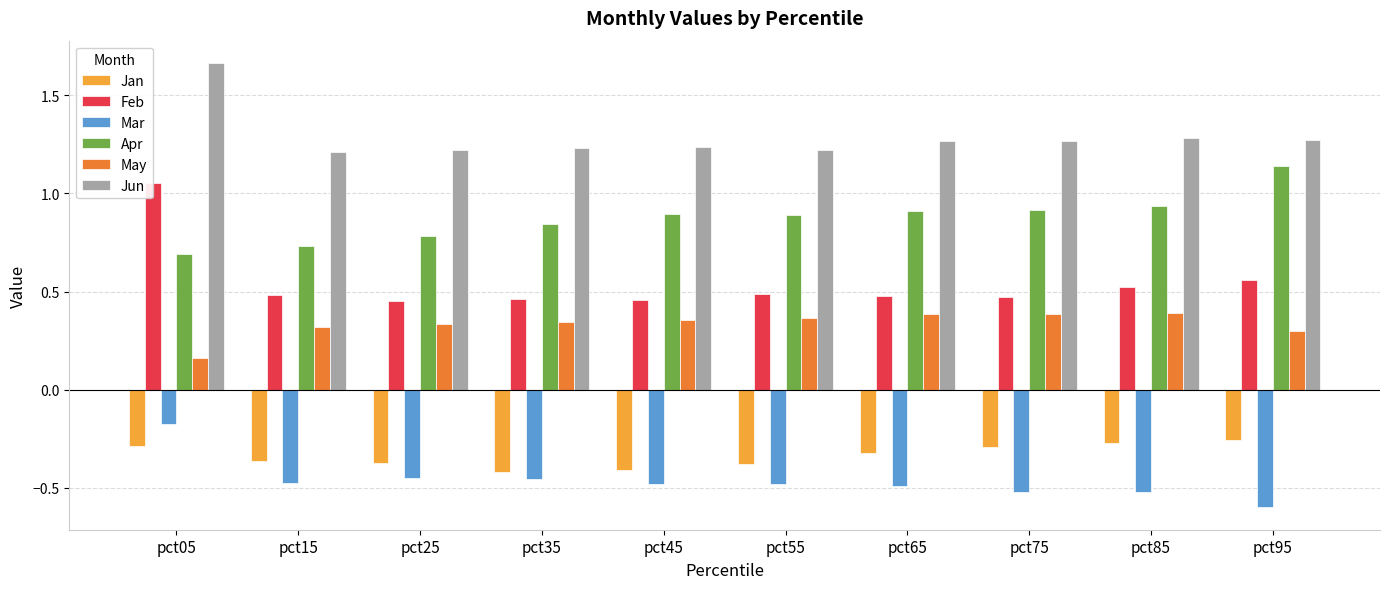

What is the sum of all Jan values?

-3.4